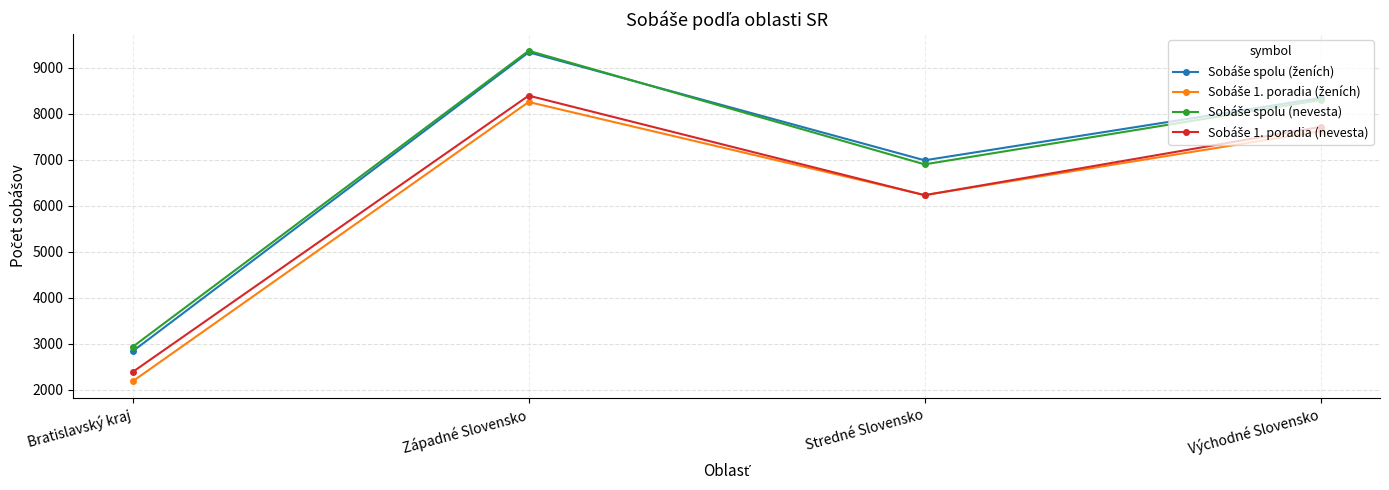

What is the label of the 2nd point from the left?

Západné Slovensko